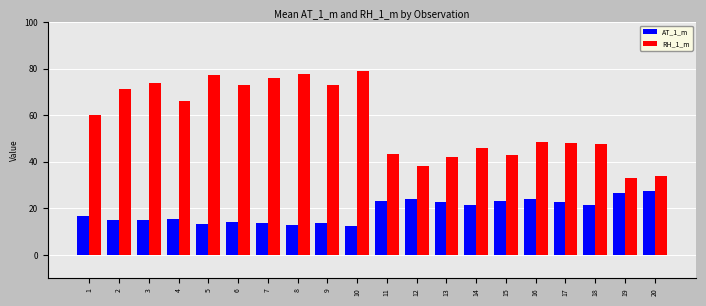

What is the total value across all series at 20?

61.6